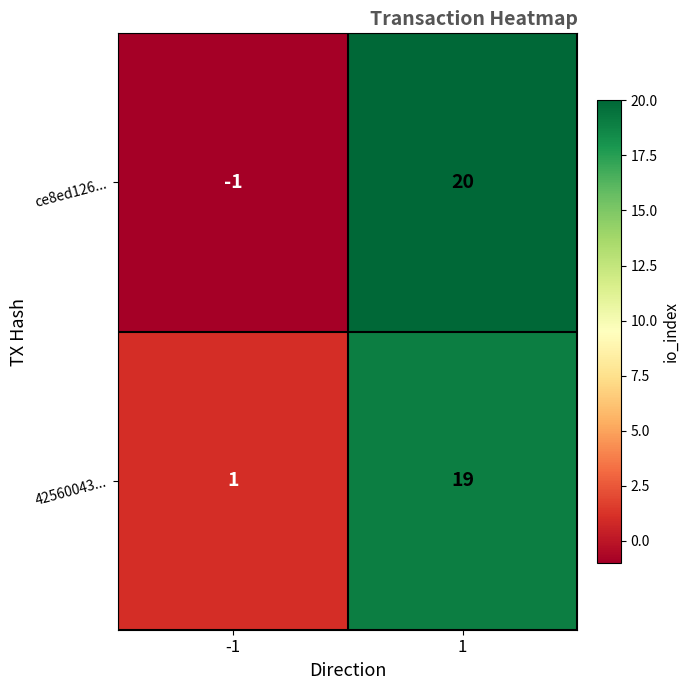

Reading left to right, list all the values displayed in this chart.

ce8ed126...: -1=-1	1=20
42560043...: -1=1	1=19